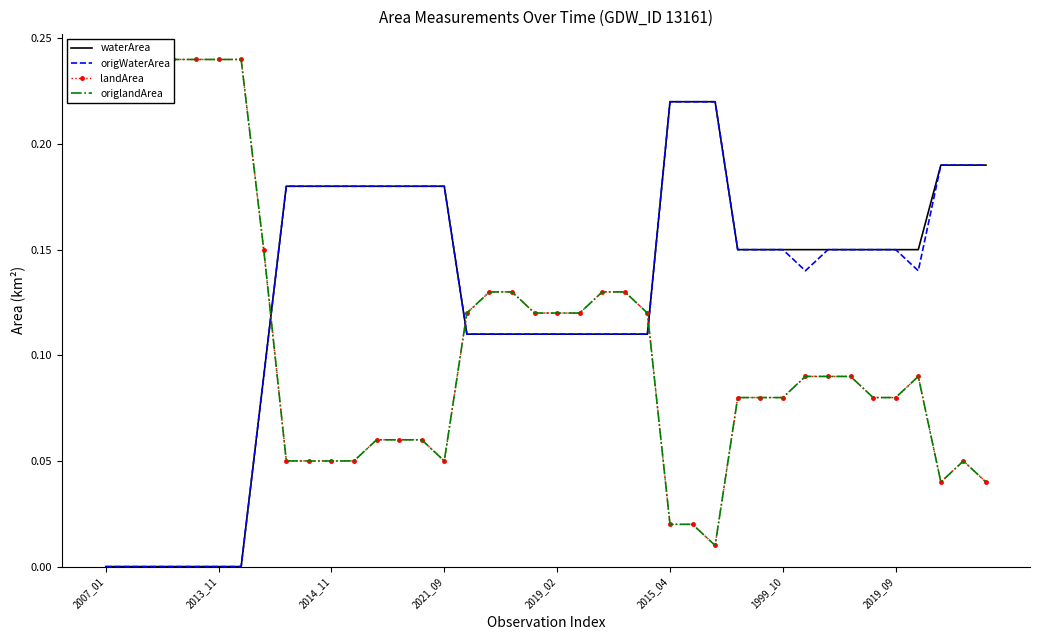

How many interior local valleys does the origlandArea series have?

4